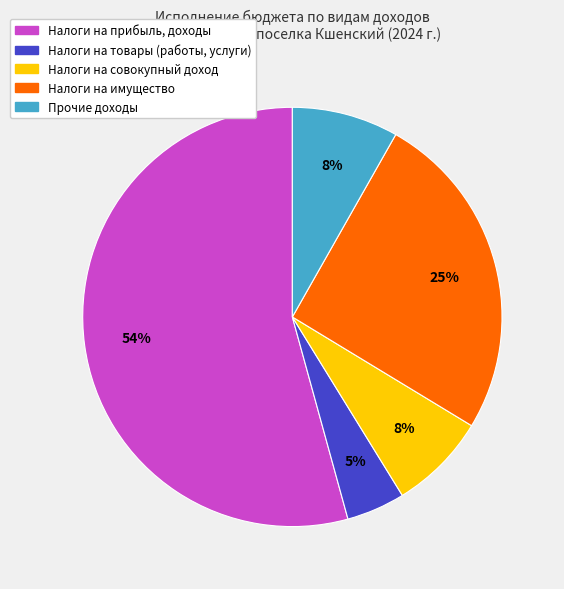

Is there any slice that represents more than half of the pie?

Yes